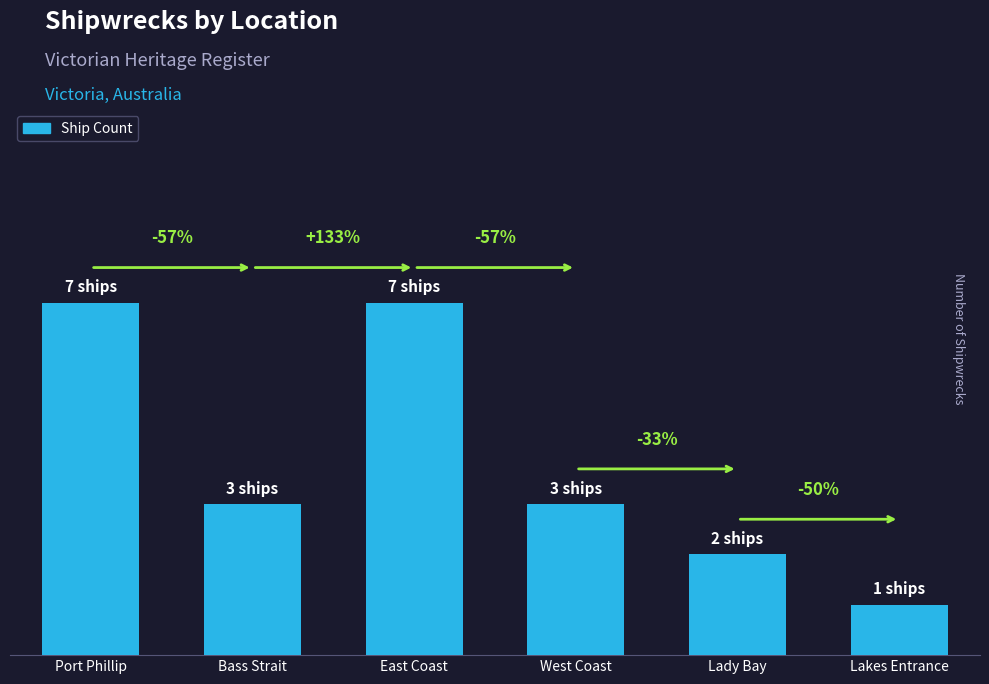

Which category has the highest value across all series?

Port Phillip